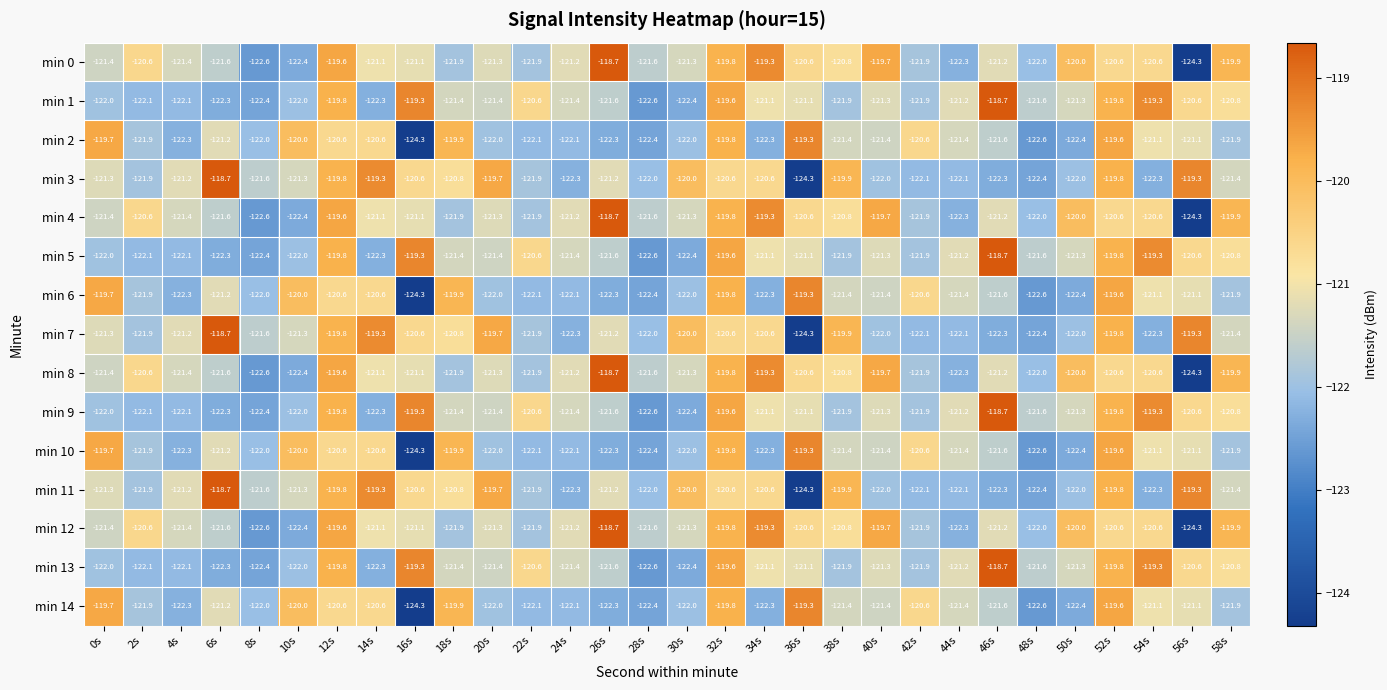

How many categories are shown in the chart?

30